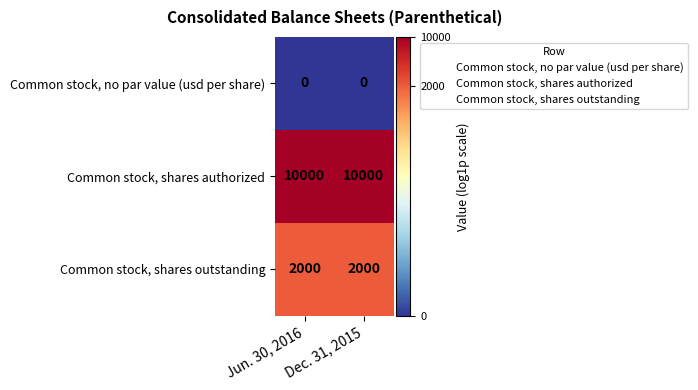

What is the total value across all series at Dec. 31, 2015?

12000